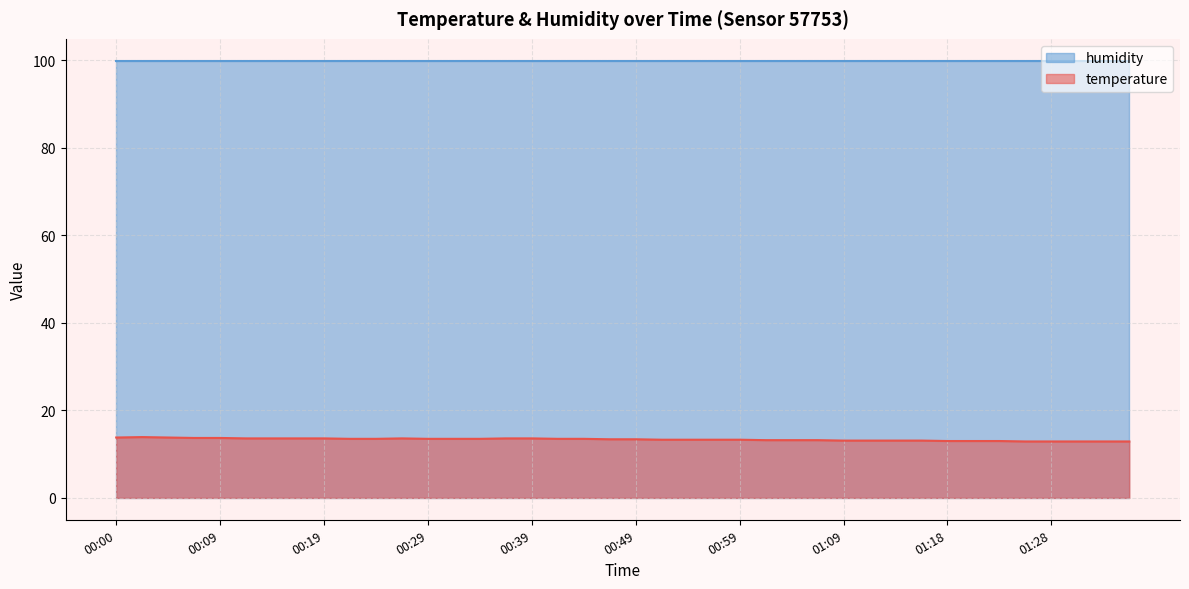

Count the number of values greater than 13.

32